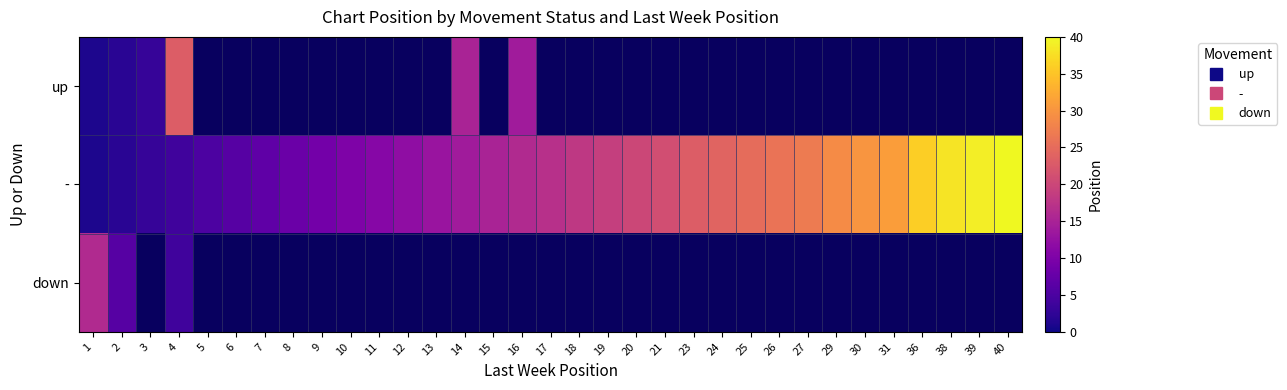

What is the highest value of the up series?

23.0